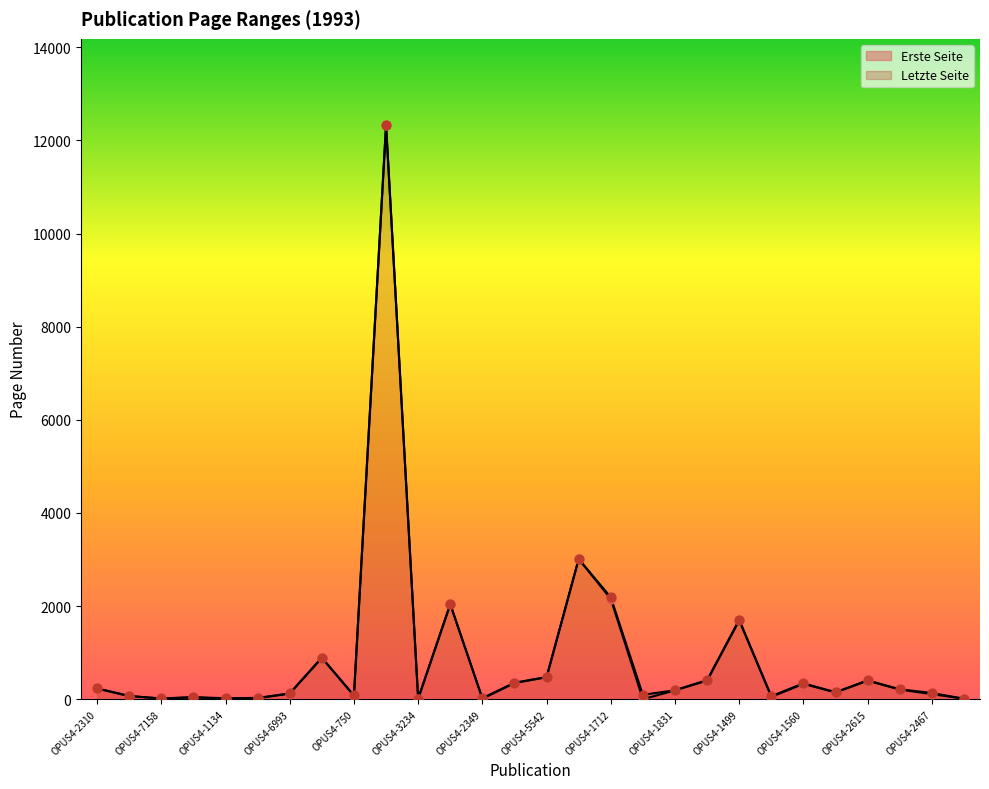

At which category is the sum across all series the highest?

OPUS4-3237